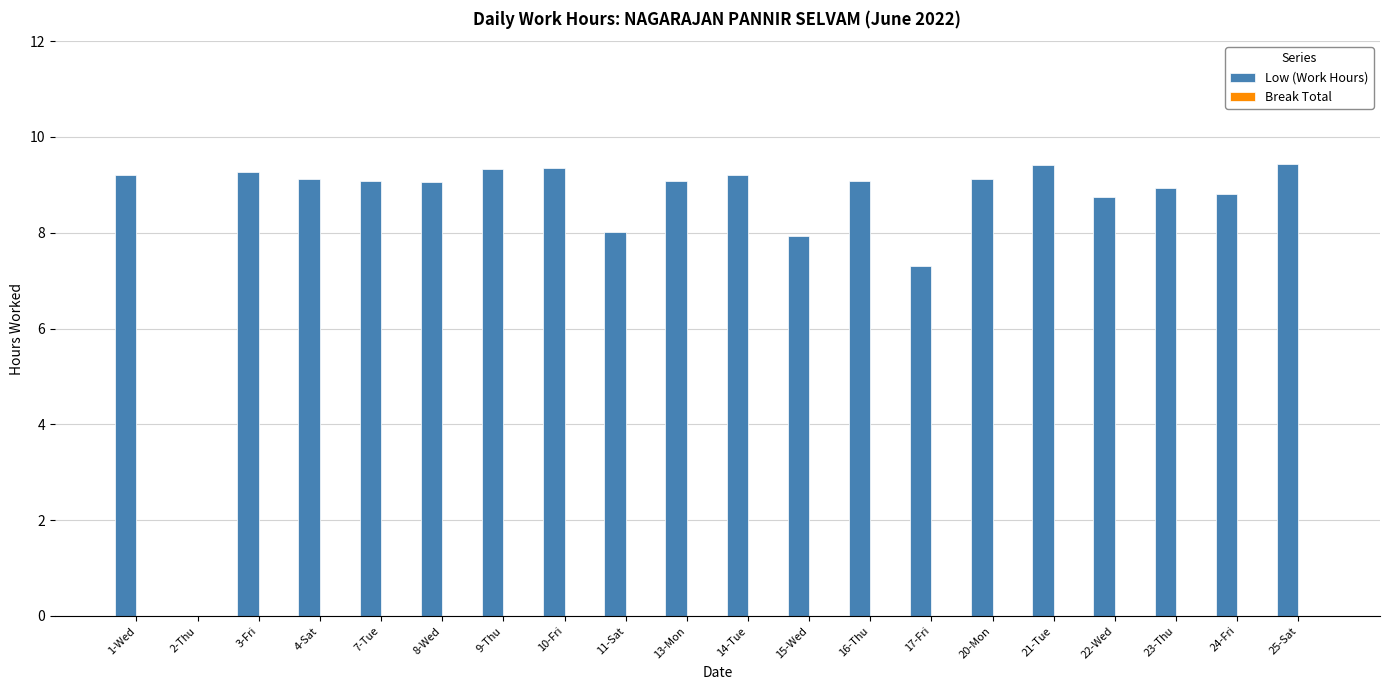

Is it true that the value at 4-Sat is 9.1?

True